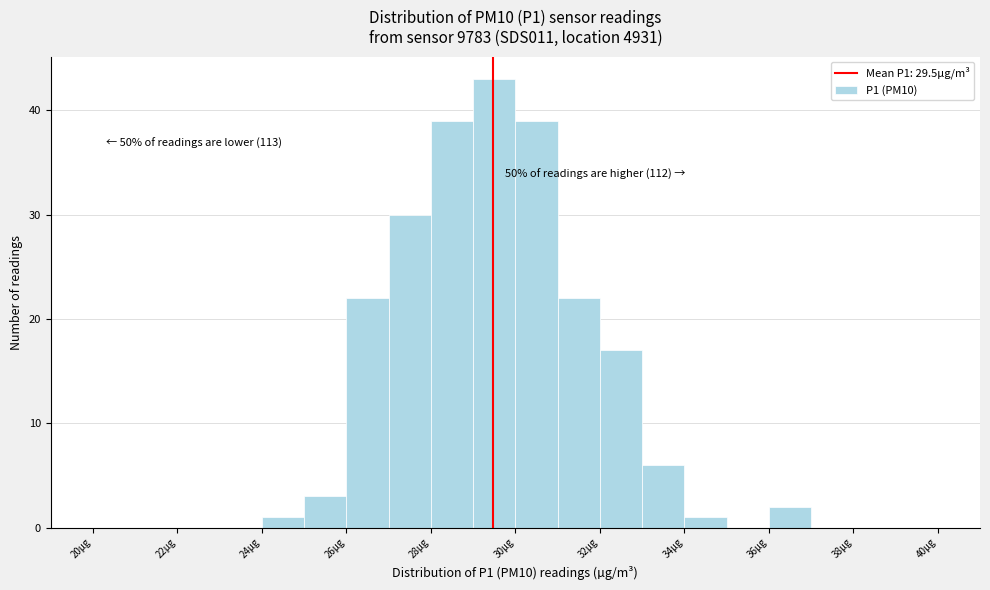

Over which range of the x-axis is the bar tallest?

29 to 30